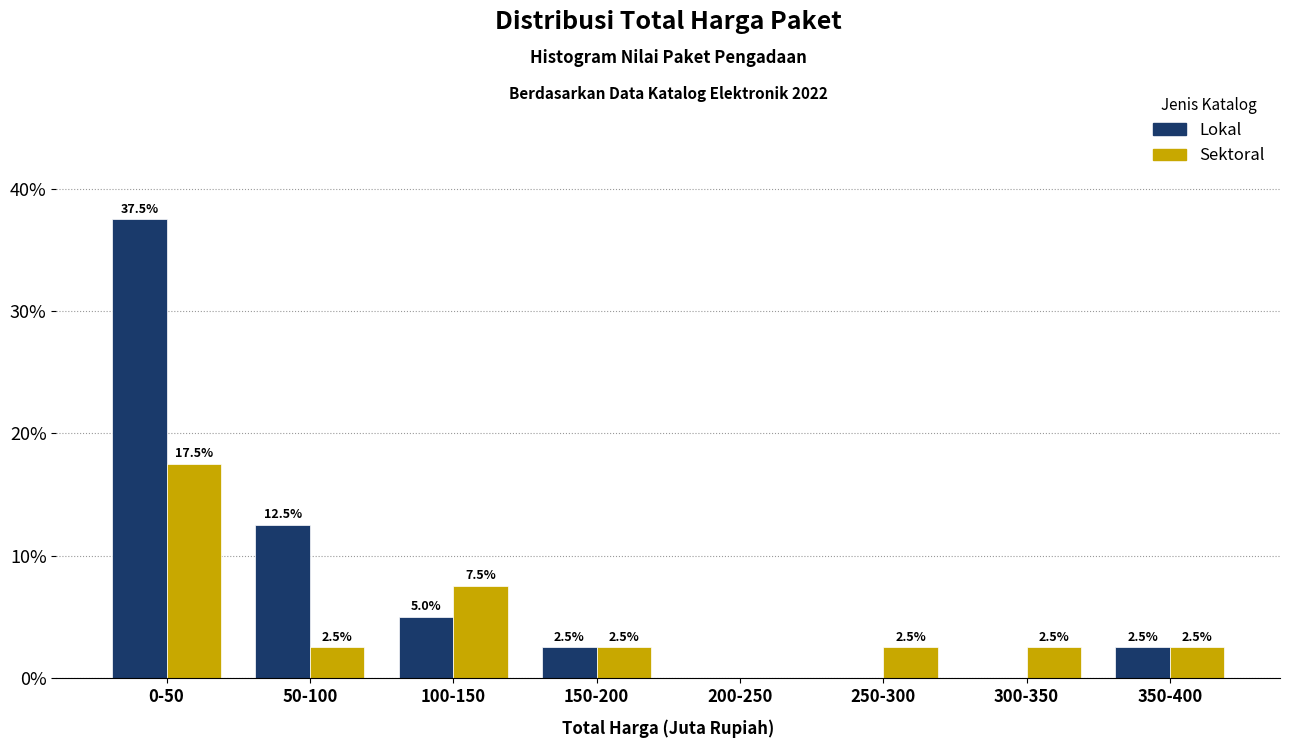

Reading left to right, extract all data points from this chart.

Lokal: 0-50=37.5	50-100=12.5	100-150=5.0	150-200=2.5	200-250=0.0	250-300=0.0	300-350=0.0	350-400=2.5
Sektoral: 0-50=17.5	50-100=2.5	100-150=7.5	150-200=2.5	200-250=0.0	250-300=2.5	300-350=2.5	350-400=2.5